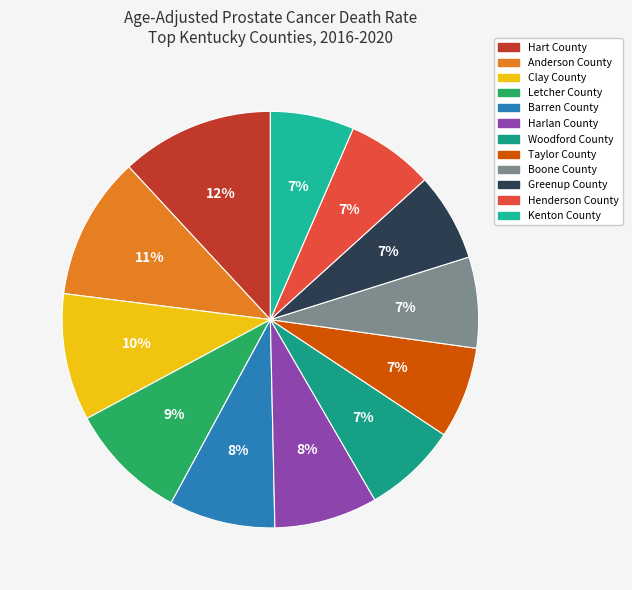

Combined, do Taylor County and Kenton County account for over 50%?

No